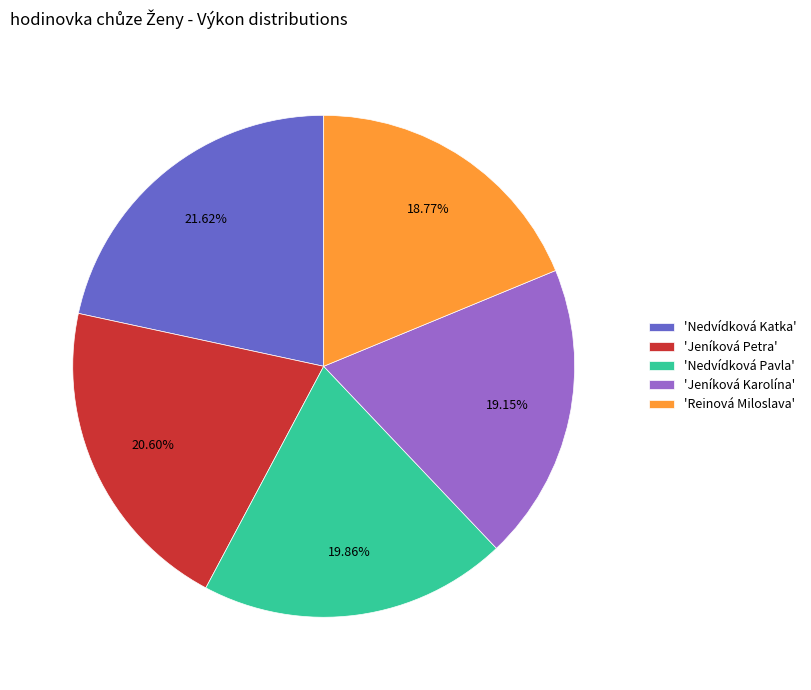

To the nearest percent, what is the difference between the largest and smallest slice percentages?

3%